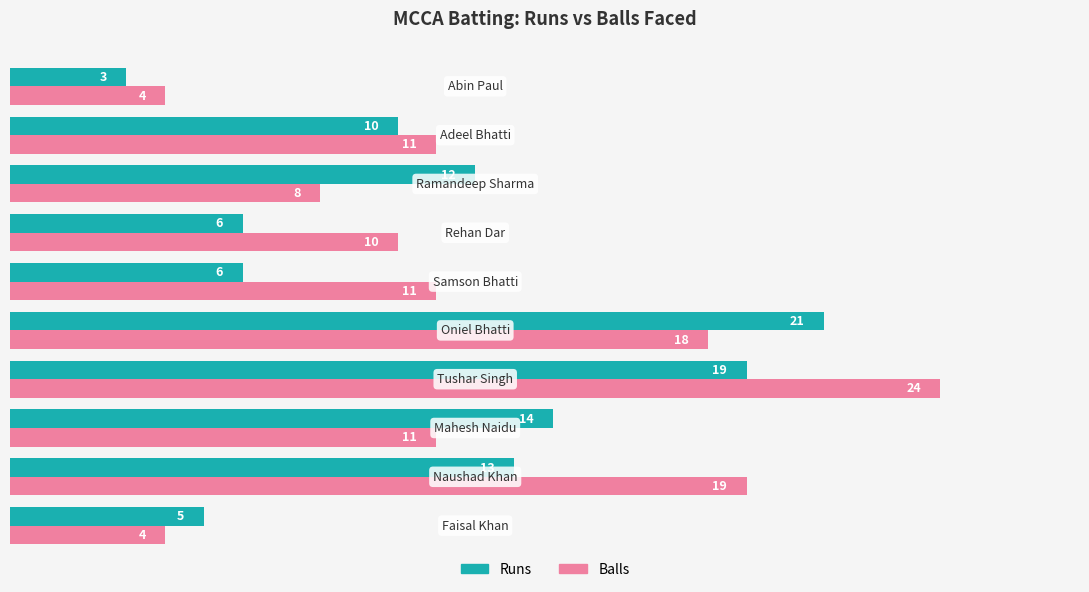

What is the greatest value displayed?

24